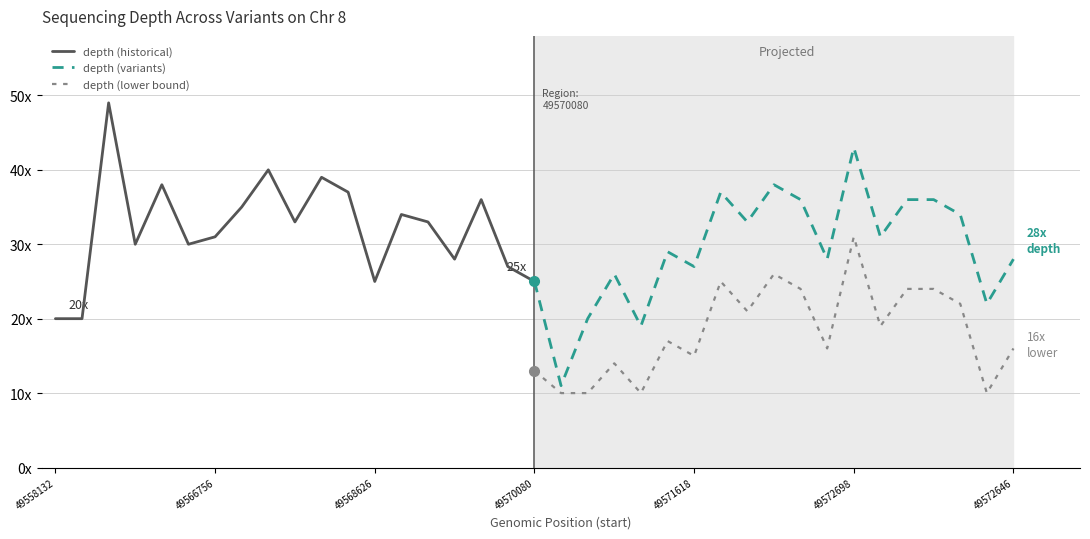

How many lines are shown in the chart?

3